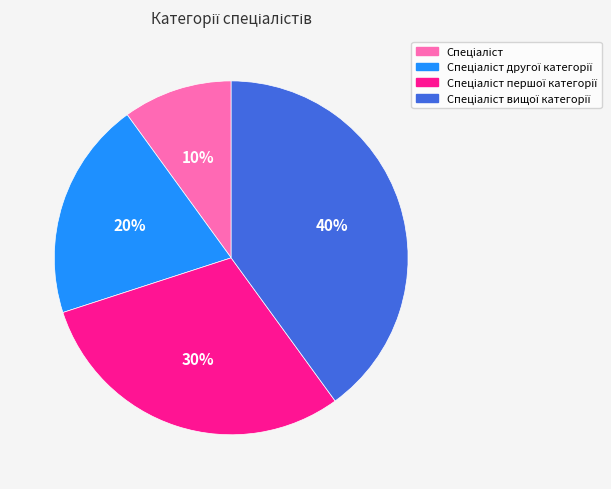

To the nearest percent, what is the average slice percentage?

25%